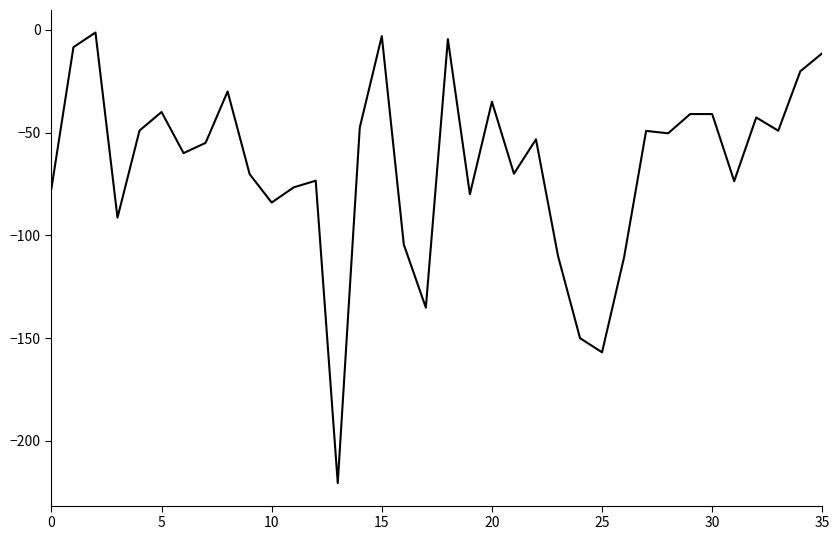

What is the smallest value displayed?

-220.5